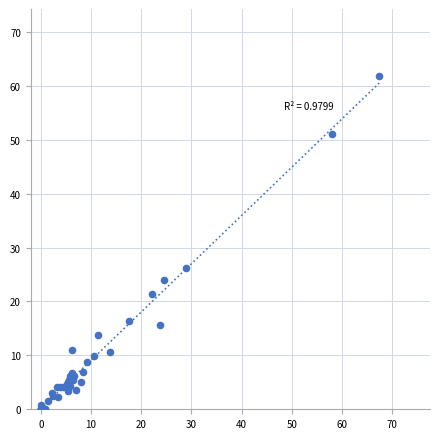

What Y value in the scatter plot is closest to 30?

26.2